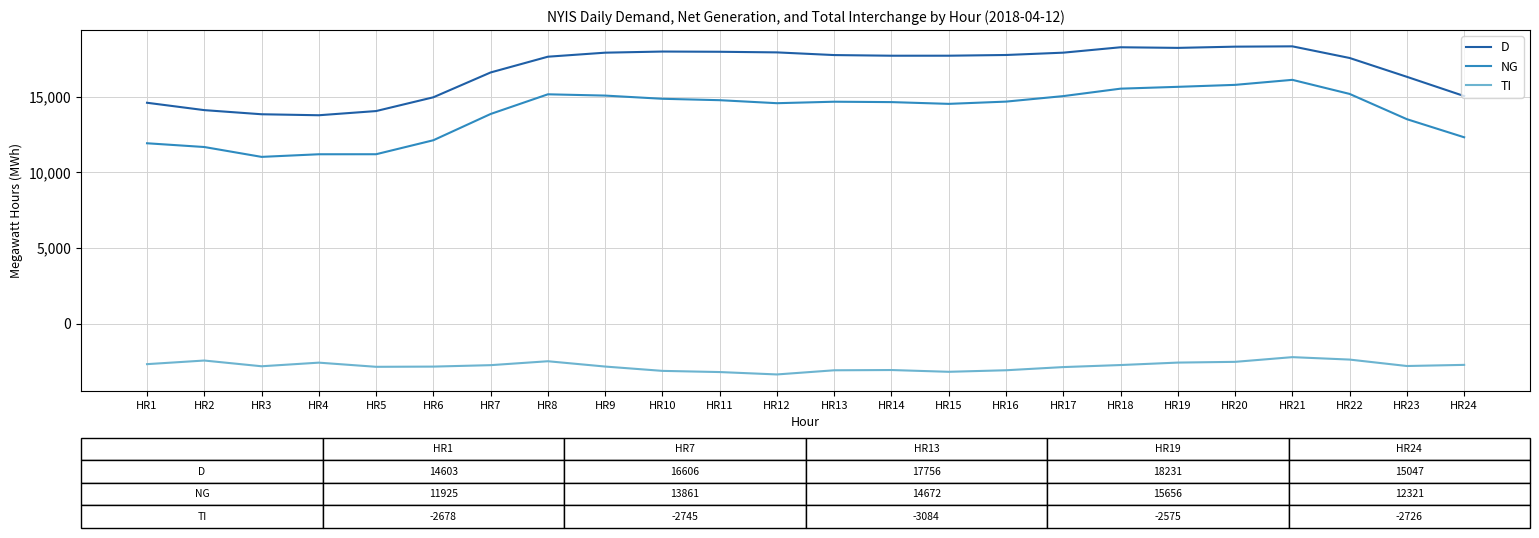

How many lines are shown in the chart?

3